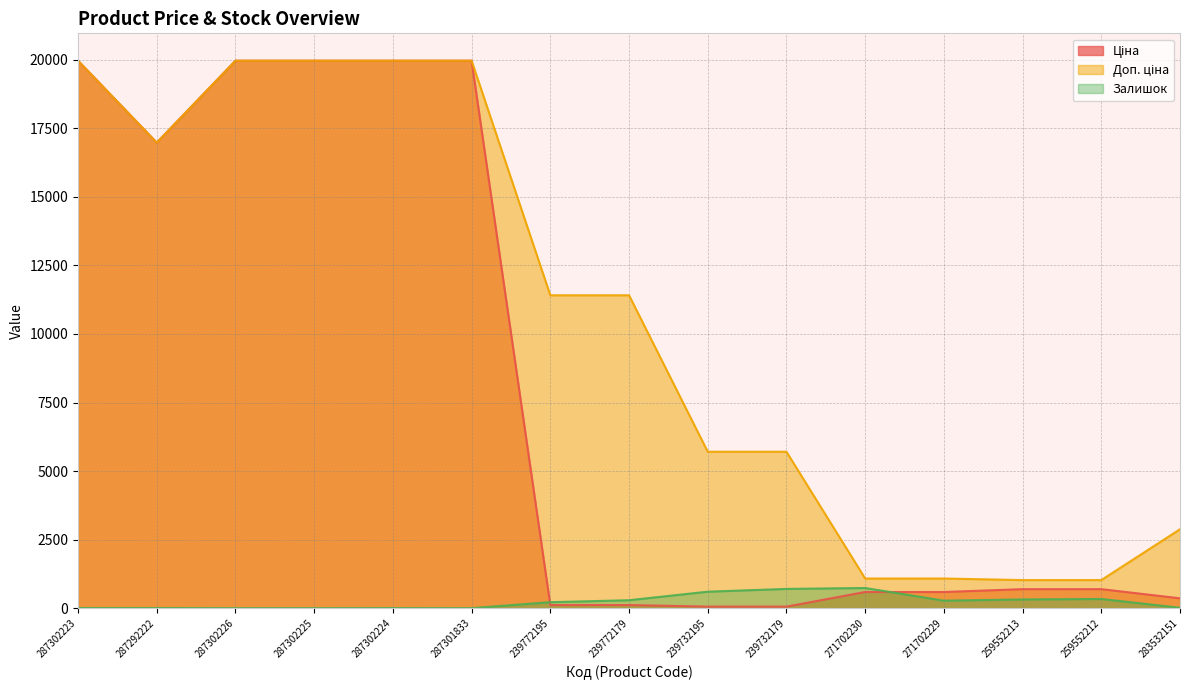

Count the number of categories in the chart.

15